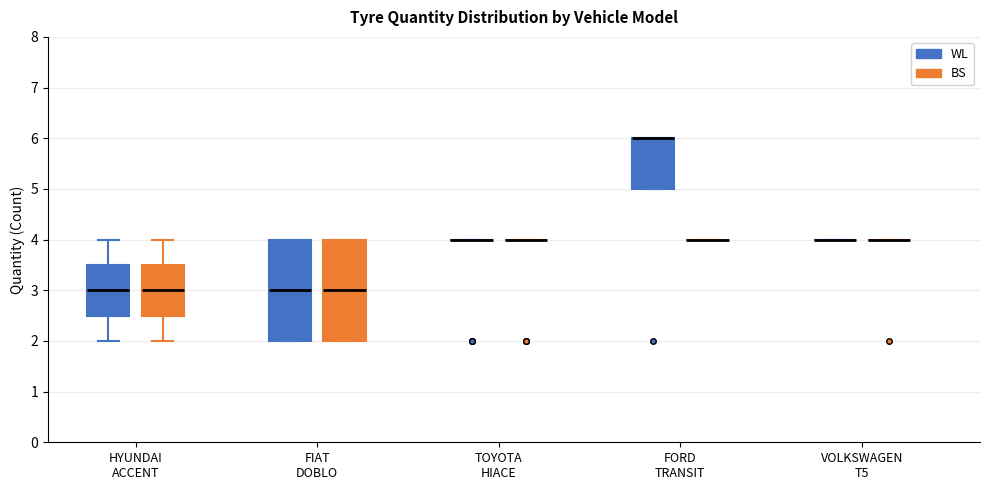

Reading left to right, read every box against the y-axis: the position of its median line, the range the box covers, and the ends of its whiskers. The values are not printed on the chart, so give them approximately, as read against the axis.

HYUNDAI ACCENT (WL): median 3.0, box 2.5 to 3.5, whiskers 2.0 to 4.0
HYUNDAI ACCENT (BS): median 3.0, box 2.5 to 3.5, whiskers 2.0 to 4.0
FIAT DOBLO (WL): median 3.0, box 2.0 to 4.0, whiskers 2.0 to 4.0
FIAT DOBLO (BS): median 3.0, box 2.0 to 4.0, whiskers 2.0 to 4.0
TOYOTA HIACE (WL): box collapsed to a line at 4.0, whiskers 4.0 to 4.0
TOYOTA HIACE (BS): box collapsed to a line at 4.0, whiskers 4.0 to 4.0
FORD TRANSIT (WL): median 6.0 (drawn on the box's upper edge), box 5.0 to 6.0, whiskers 5.0 to 6.0
FORD TRANSIT (BS): box collapsed to a line at 4.0, whiskers 4.0 to 4.0
VOLKSWAGEN T5 (WL): box collapsed to a line at 4.0, whiskers 4.0 to 4.0
VOLKSWAGEN T5 (BS): box collapsed to a line at 4.0, whiskers 4.0 to 4.0